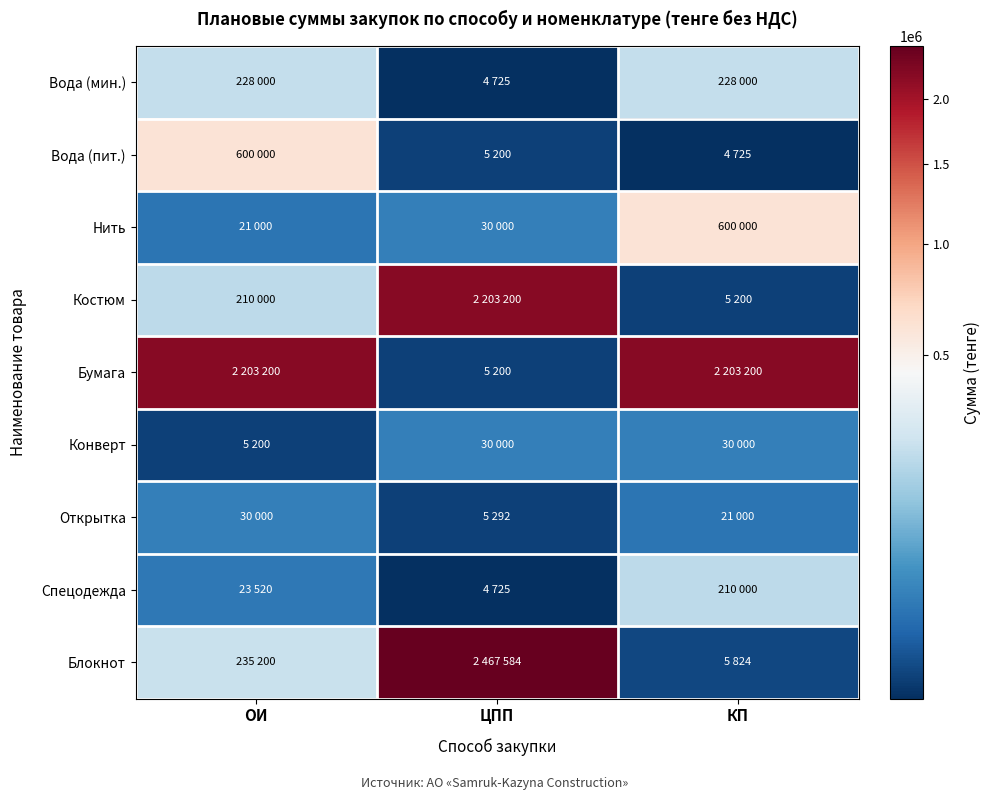

At how many categories does at least one series exceed 1852688?

3